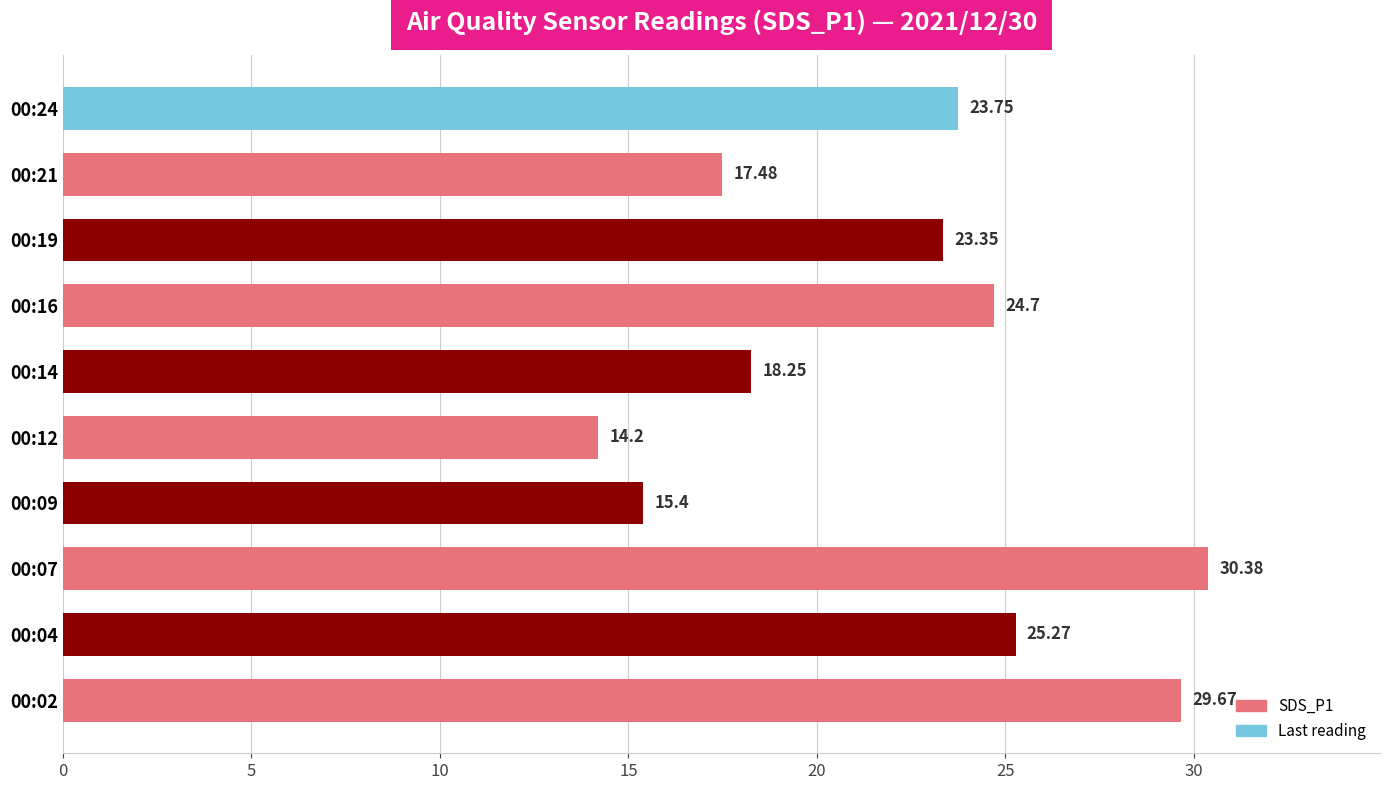

Rank the categories by value from highest to lowest.

00:07, 00:02, 00:04, 00:16, 00:24, 00:19, 00:14, 00:21, 00:09, 00:12